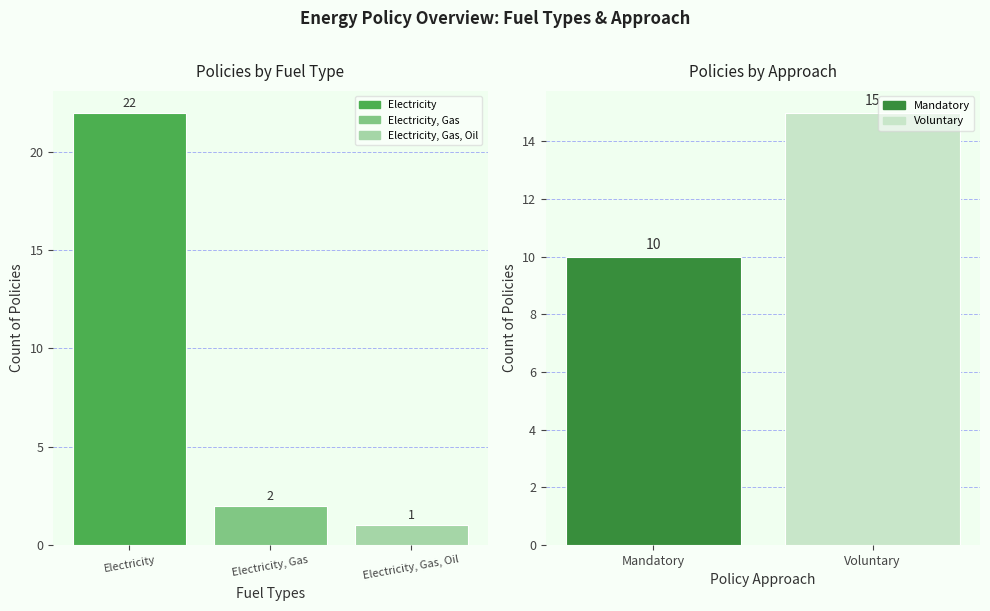

What is the sum of the values at Electricity and Electricity, Gas?

24